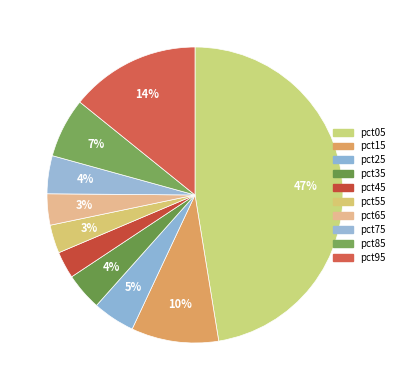

Count the number of slices in the pie.

10